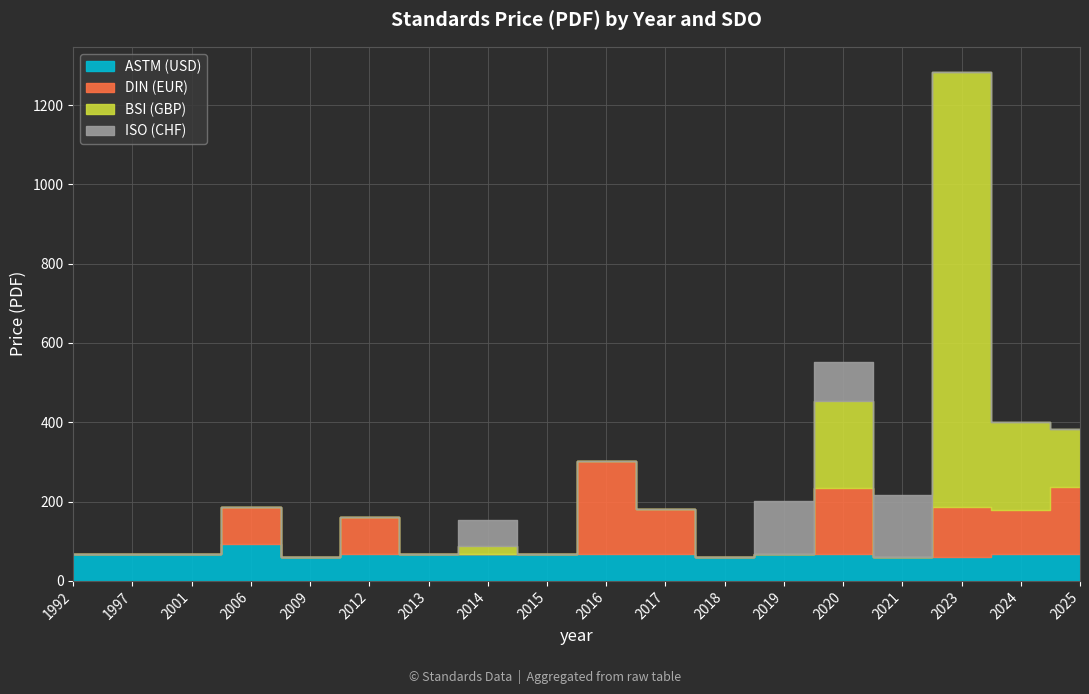

At which category is the sum across all series the highest?

2023